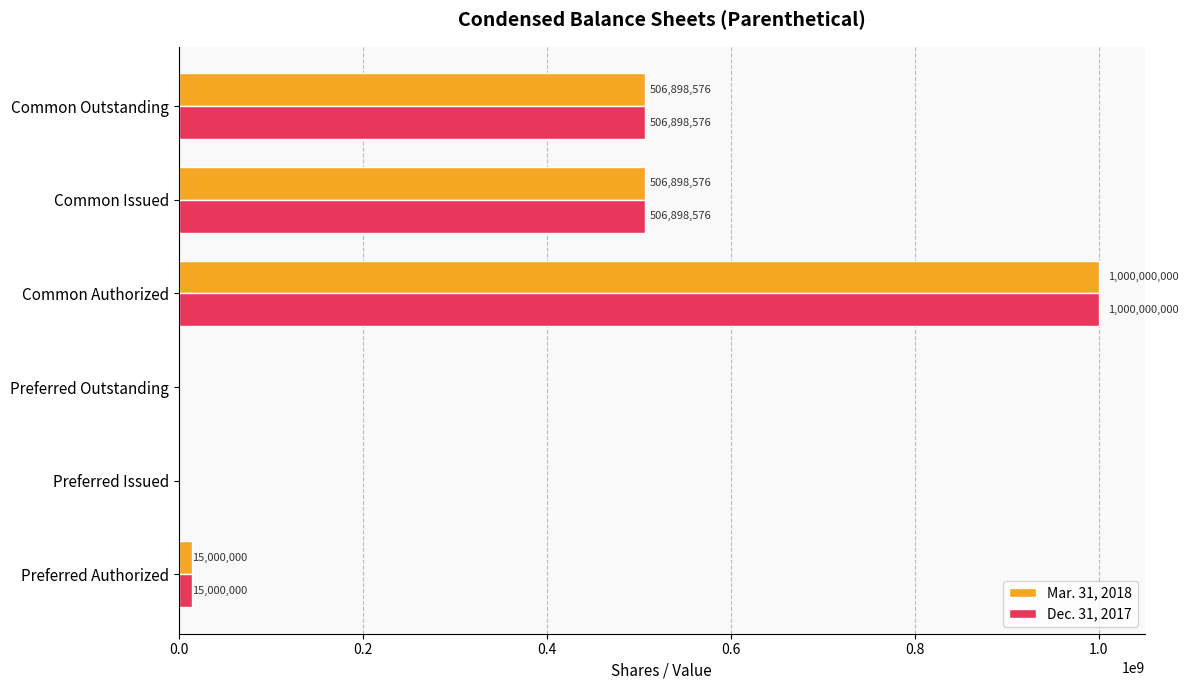

Which label corresponds to the largest value in the chart?

Common Authorized